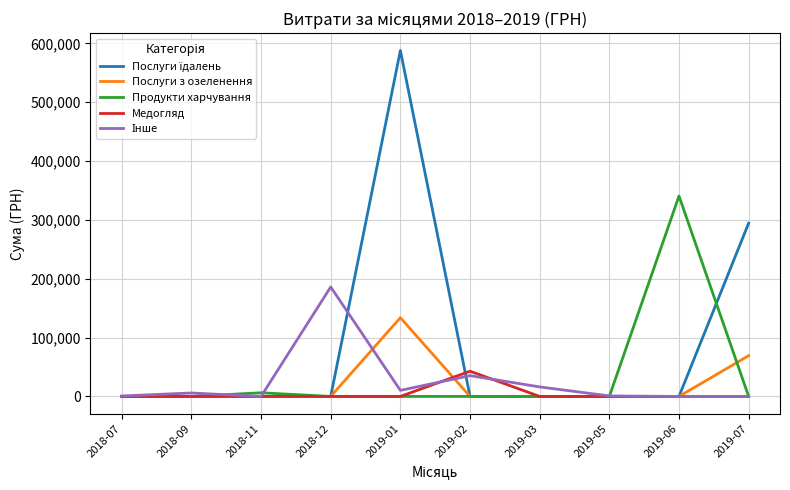

At which label does Продукти харчування reach its peak?

2019-06